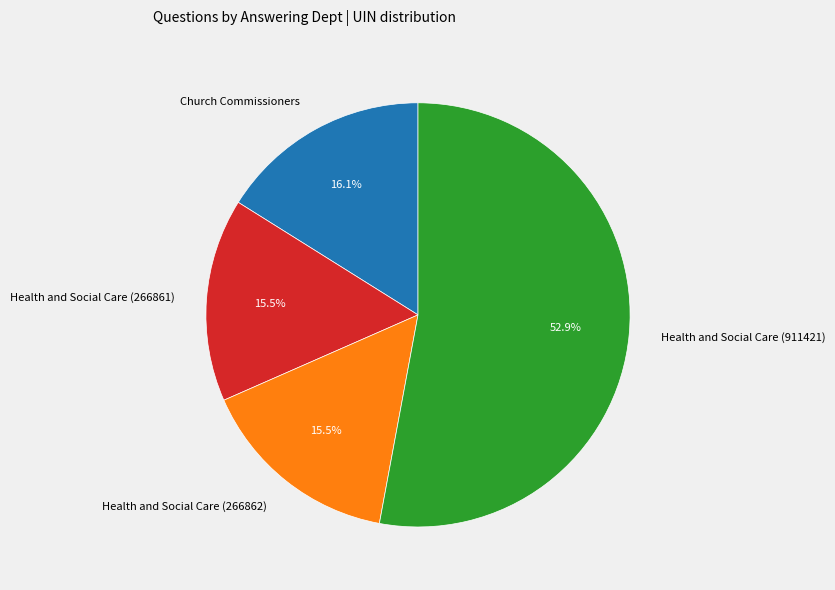

Which category has the biggest portion of the pie?

Health and Social Care (911421)